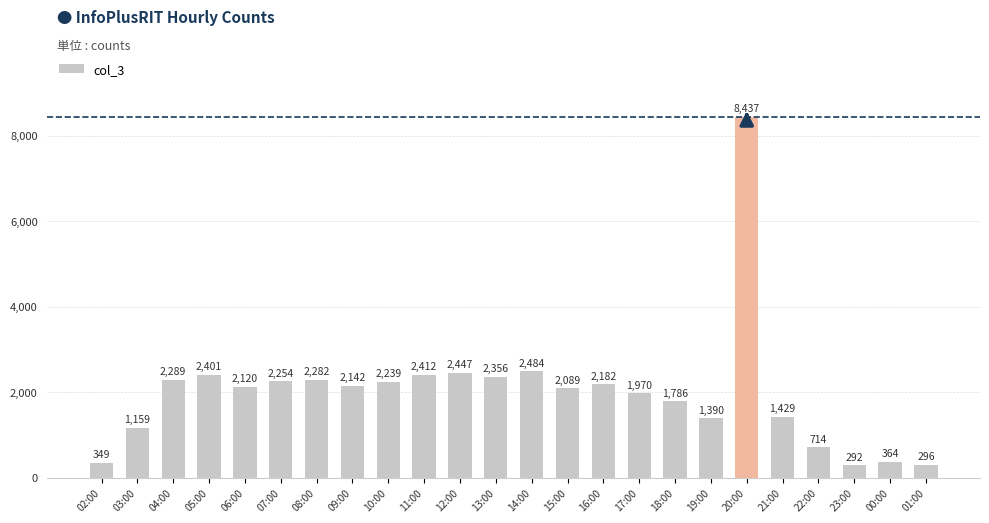

Is it true that the value at 22:00 is 714?

True